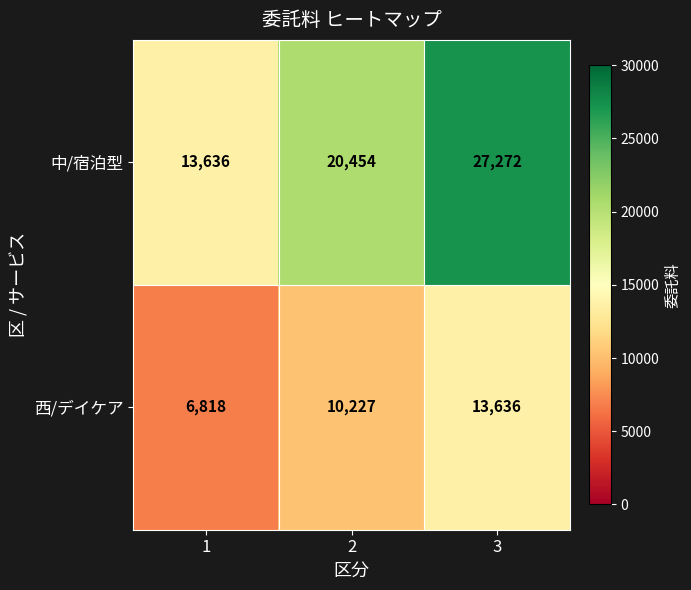

How many 中/宿泊型 values are between 13636 and 27272?

3